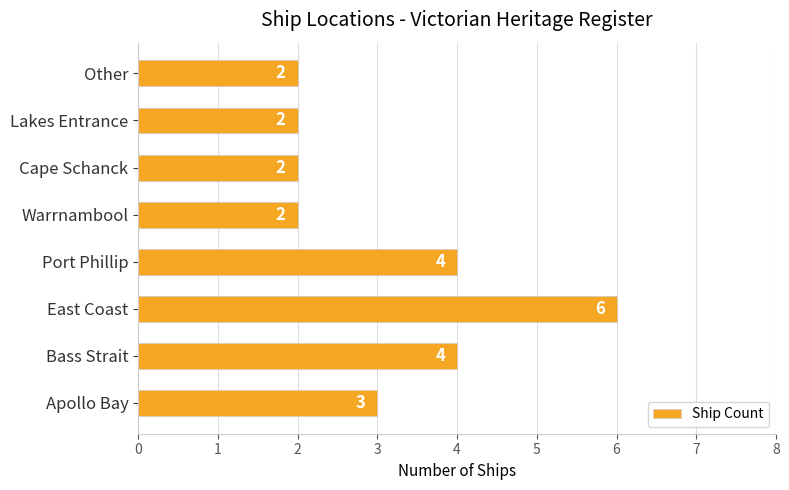

How many bars are there in total?

8